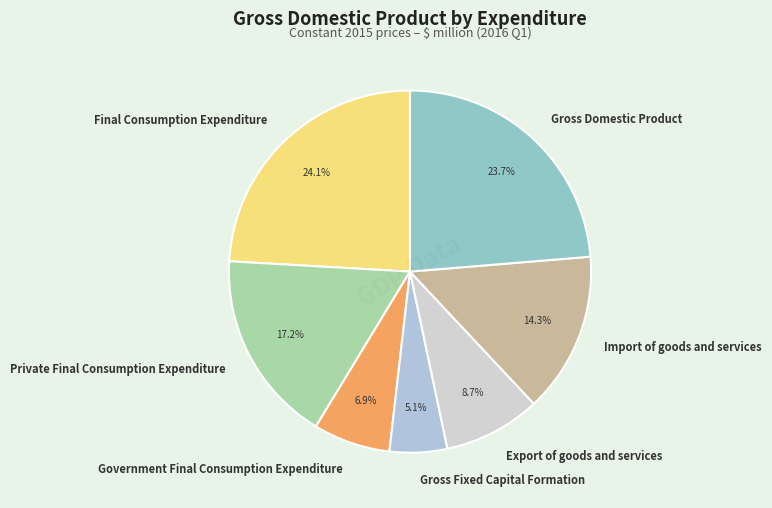

How many segments does this pie chart have?

7